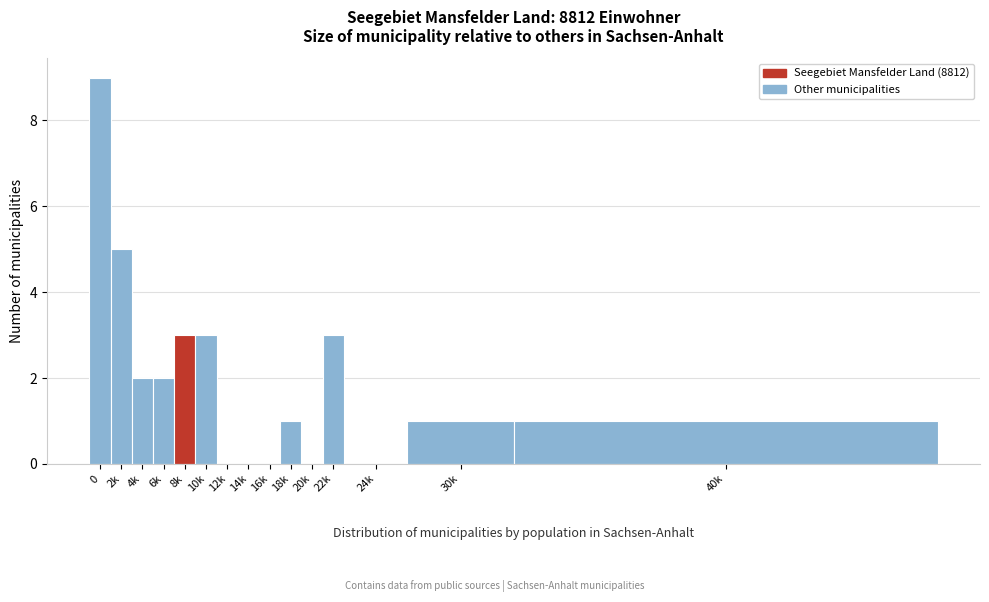

Reading left to right, list all the values displayed in this chart.

0=9	2k=5	4k=2	6k=2	8k=3	10k=3	12k=0	14k=0	16k=0	18k=1	20k=0	22k=3	24k=0	30k=1	40k=1